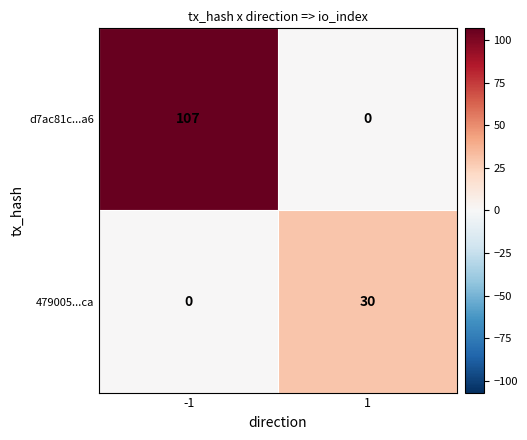

True or false: 479005...ca has a value of 0 at -1.

True